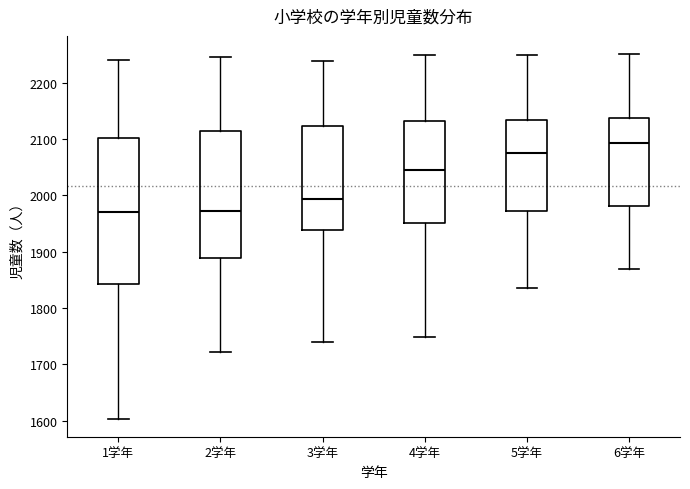

Where does the median line of the box for 5学年 sit on the y-axis? The values are not printed on the chart, so give them approximately, as read against the axis.

2080